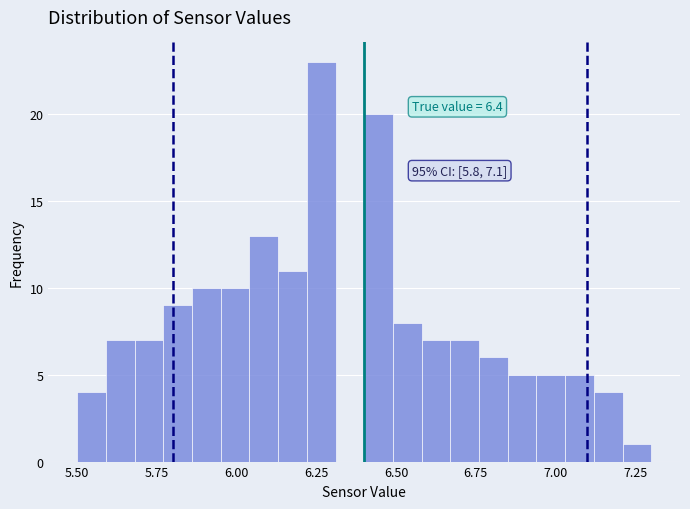

Around what value on the x-axis is the tallest bar? Give the approximate position of its centre, as read against the axis.

6.25